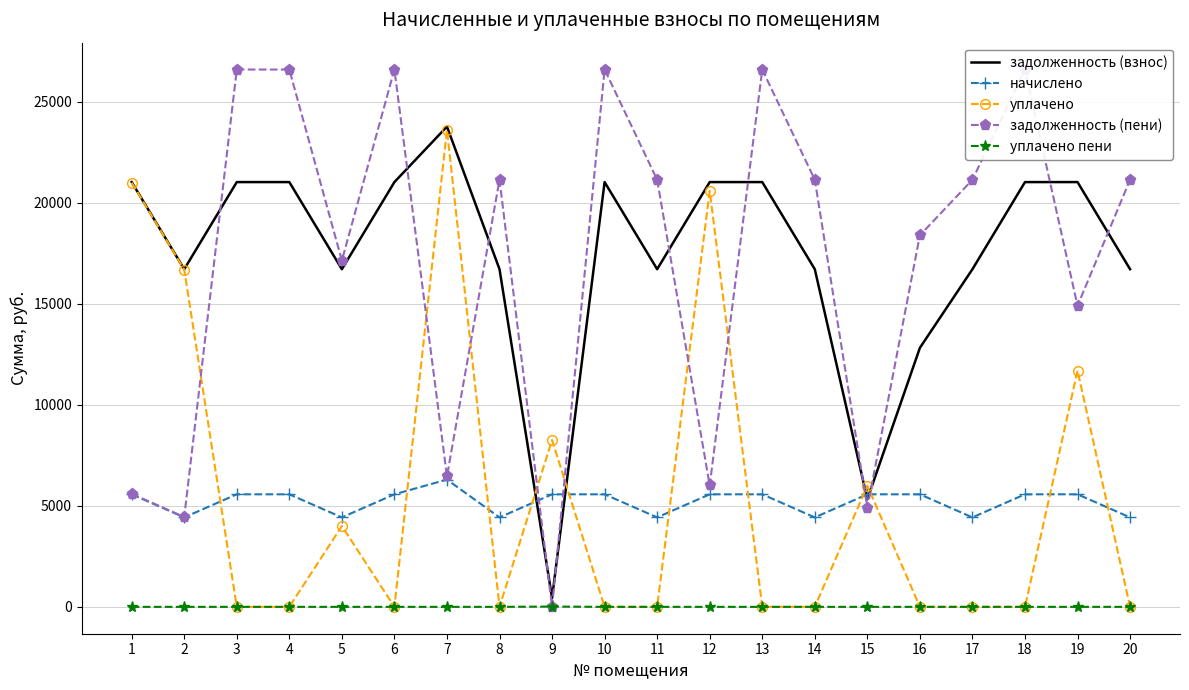

Where is the first local maximum for уплачено?

5